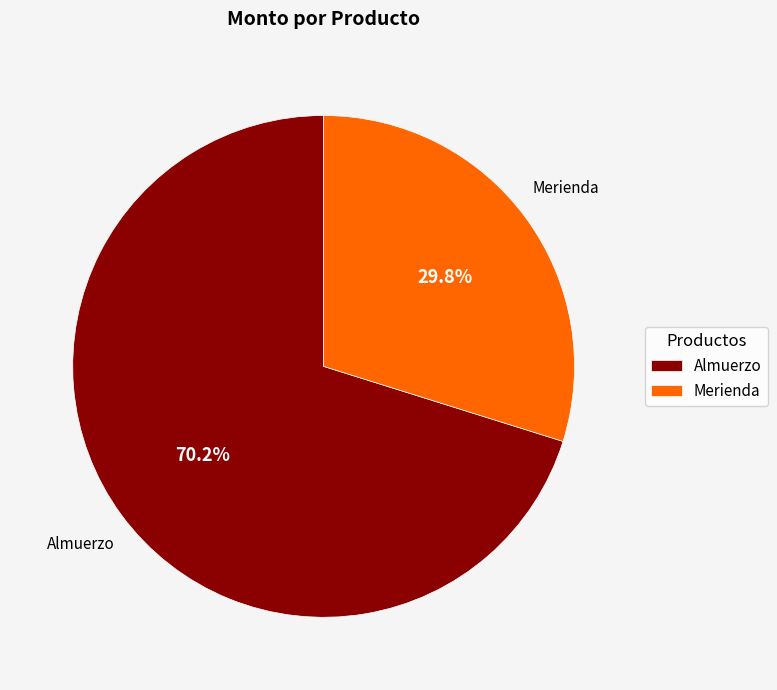

Count the number of slices in the pie.

2